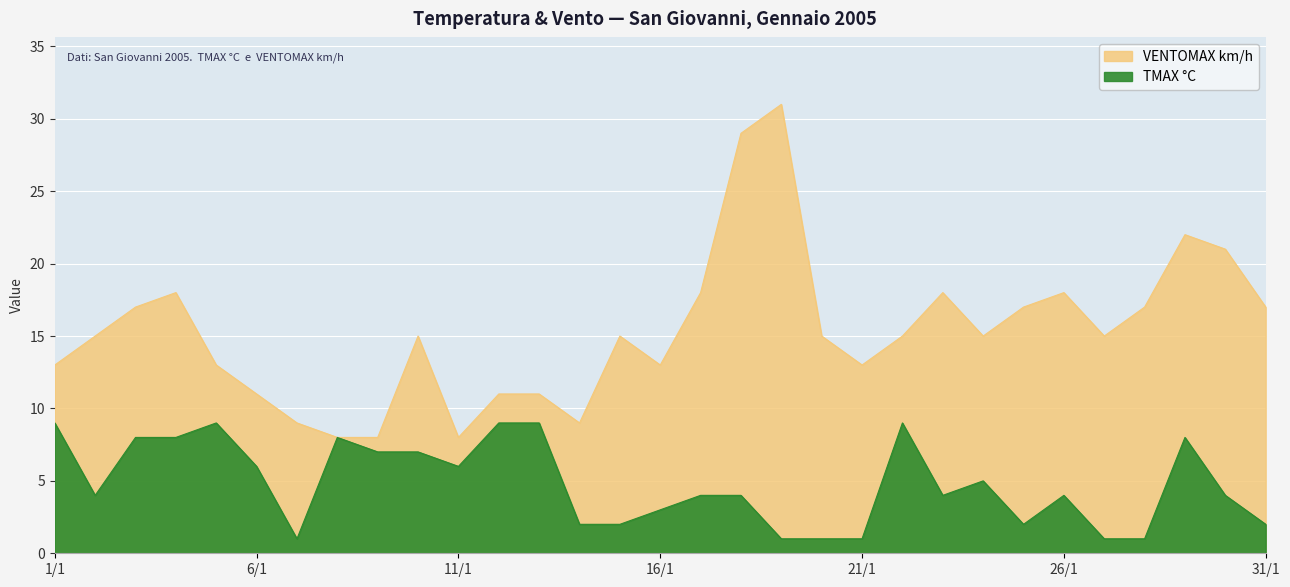

Between 18/1 and 24/1, which series saw the biggest shift?

VENTOMAX km/h